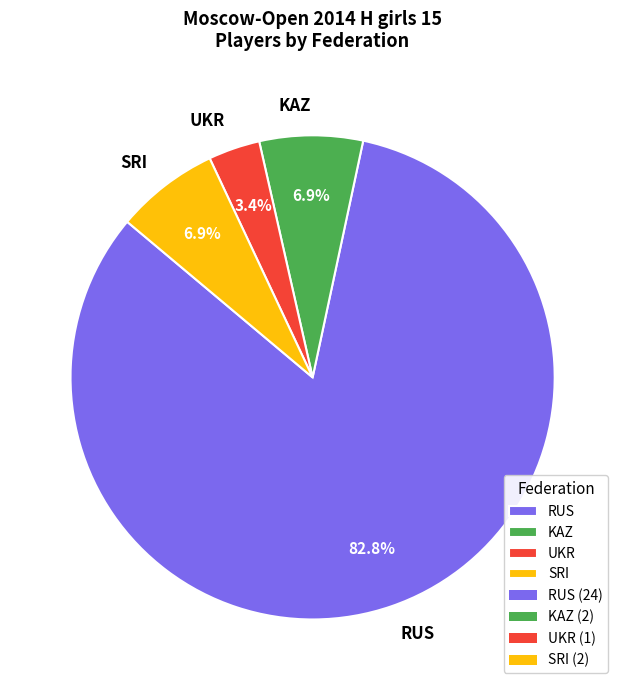

To the nearest percent, what is the combined percentage of SRI and KAZ?

14%